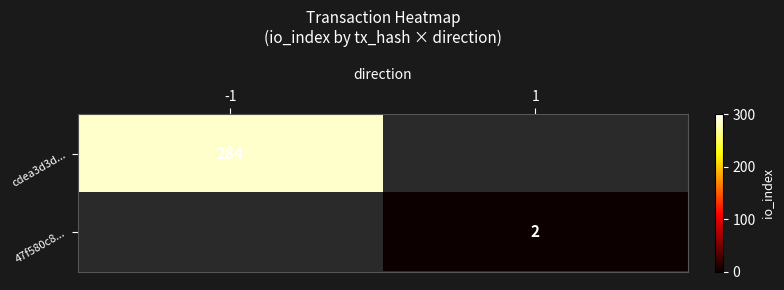

Which category has the lowest value across all series?

1